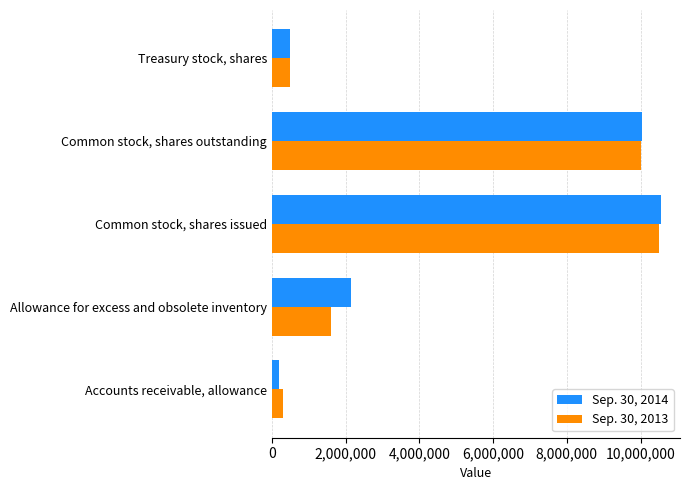

Which category has the lowest value across all series?

Accounts receivable, allowance